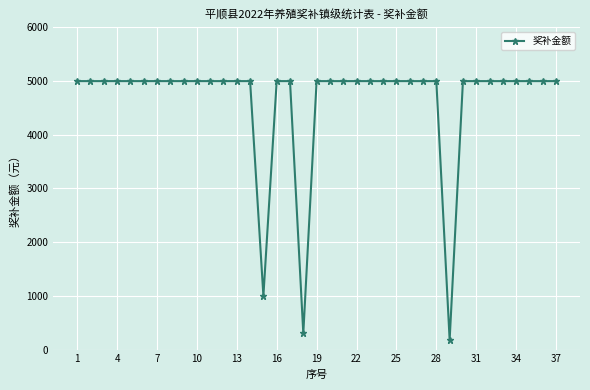

What is the smallest value displayed?

180